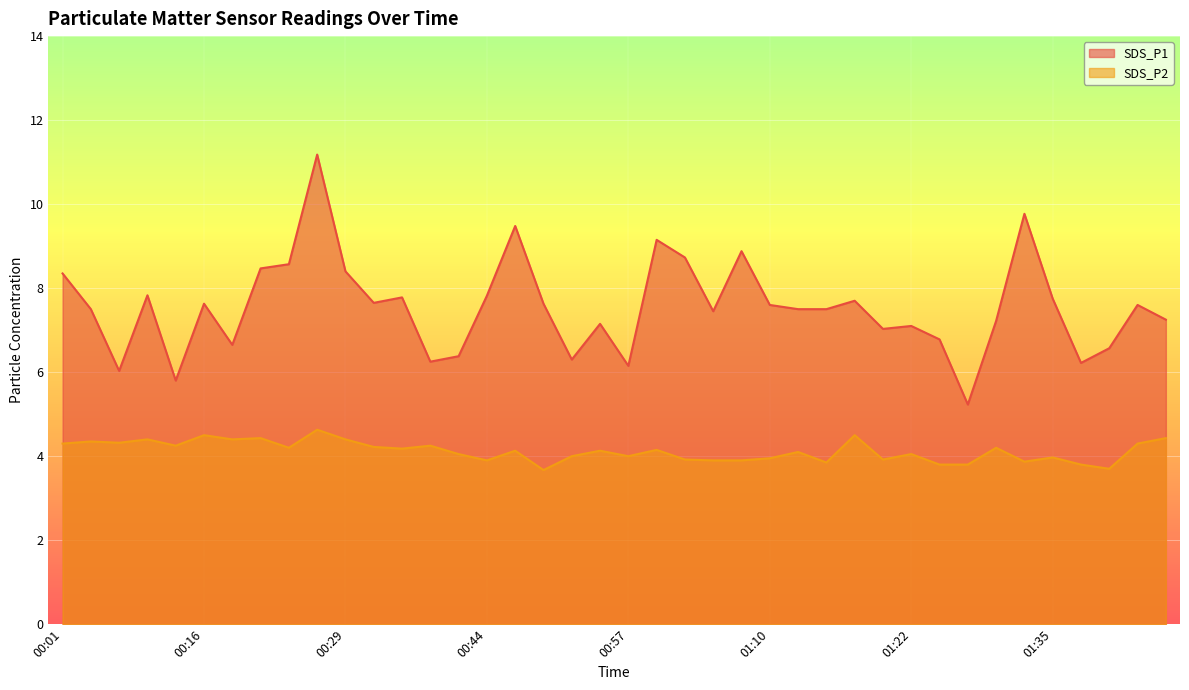

Reading left to right, what are all the values shown in this chart?

SDS_P1: 8.3	7.5	6.0	7.8	5.8	7.6	6.7	8.5	8.6	11.2	8.4	7.7	7.8	6.2	6.4	7.8	9.5	7.6	6.3	7.2	6.2	9.2	8.7	7.5	8.9	7.6	7.5	7.5	7.7	7.0	7.1	6.8	5.2	7.2	9.8	7.8	6.2	6.6	7.6	7.2
SDS_P2: 4.3	4.3	4.3	4.4	4.2	4.5	4.4	4.4	4.2	4.6	4.4	4.2	4.2	4.2	4.0	3.9	4.1	3.7	4.0	4.1	4.0	4.2	3.9	3.9	3.9	4.0	4.1	3.9	4.5	3.9	4.0	3.8	3.8	4.2	3.9	4.0	3.8	3.7	4.3	4.4